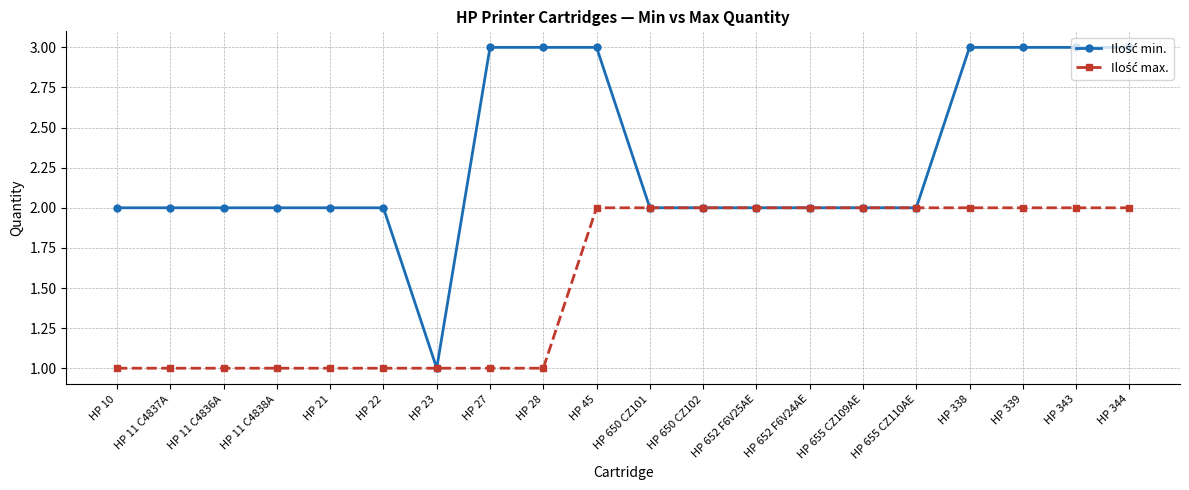

What is the label of the 16th point from the left?

HP 655 CZ110AE